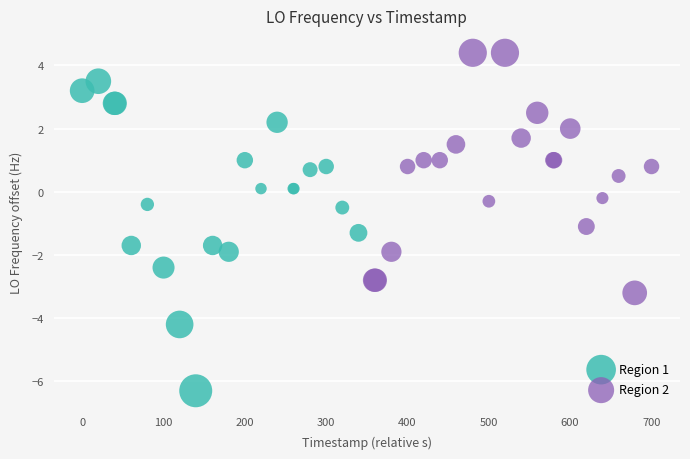

What are all the series names shown in the legend?

Region 1, Region 2